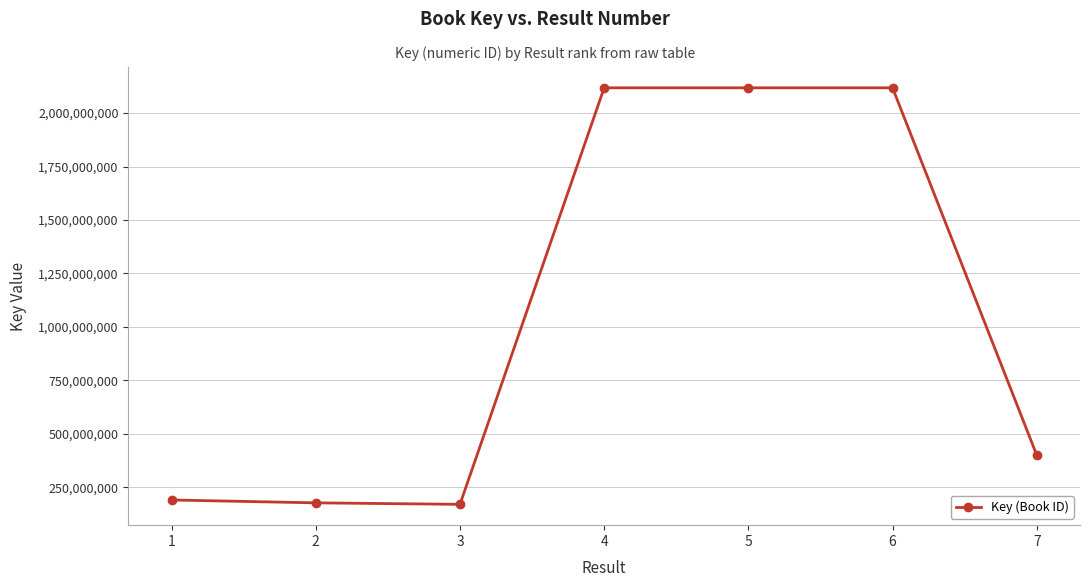

What is the maximum value shown in the chart?

2117892241